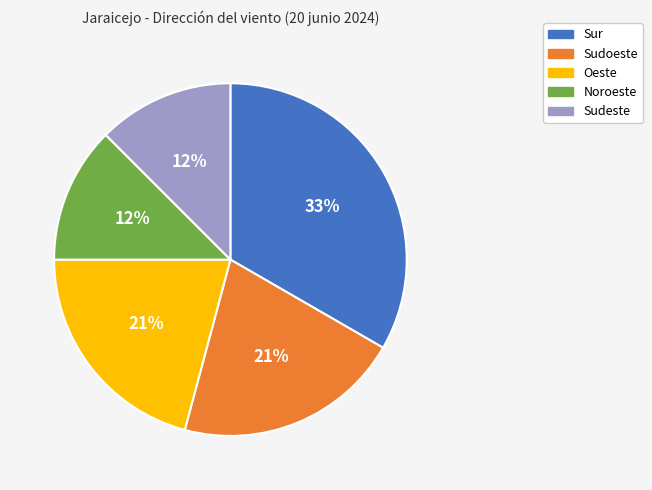

To the nearest percent, what is the average slice percentage?

20%